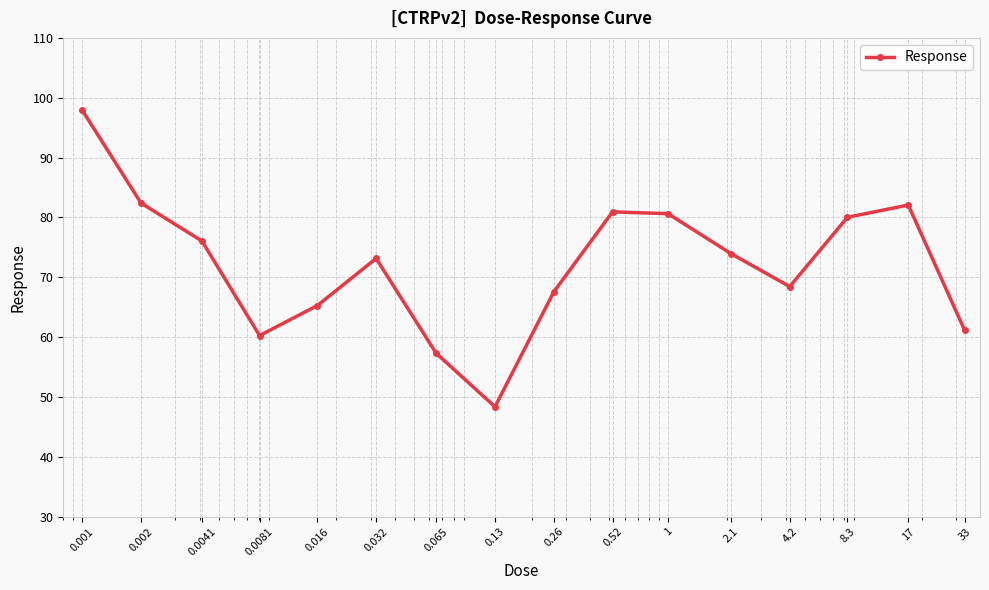

True or false: there are more than 1 points higher than both neighbors.

True